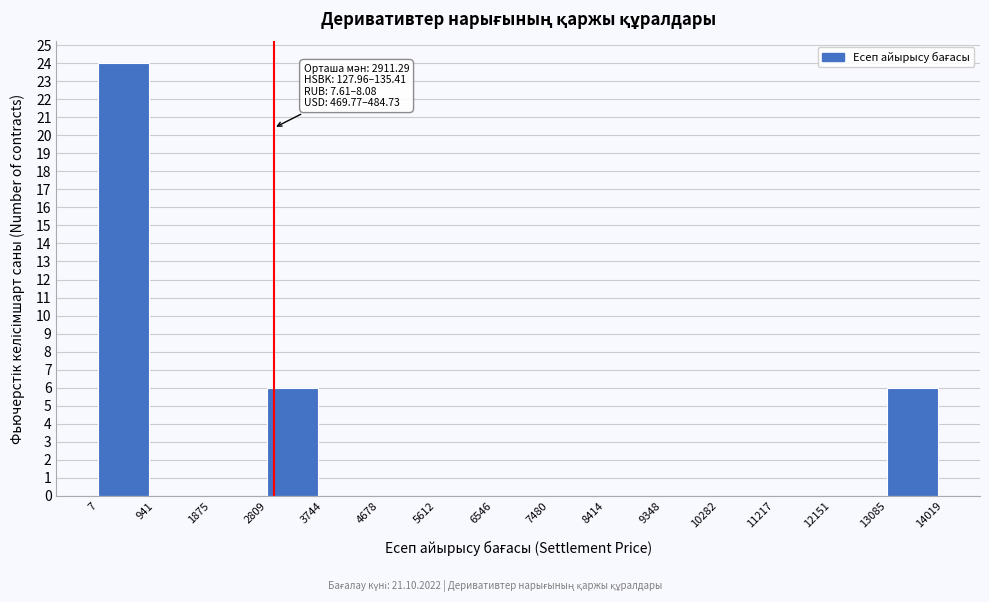

Over which range of the x-axis is the bar tallest?

7 to 941